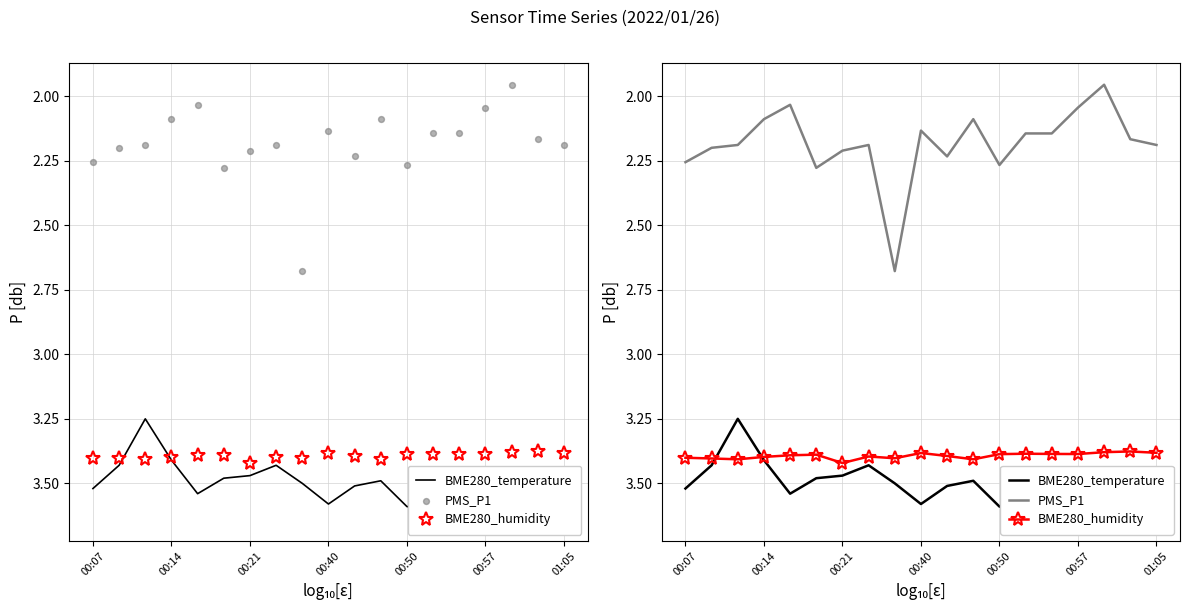

At how many categories does at least one series exceed 2?

19